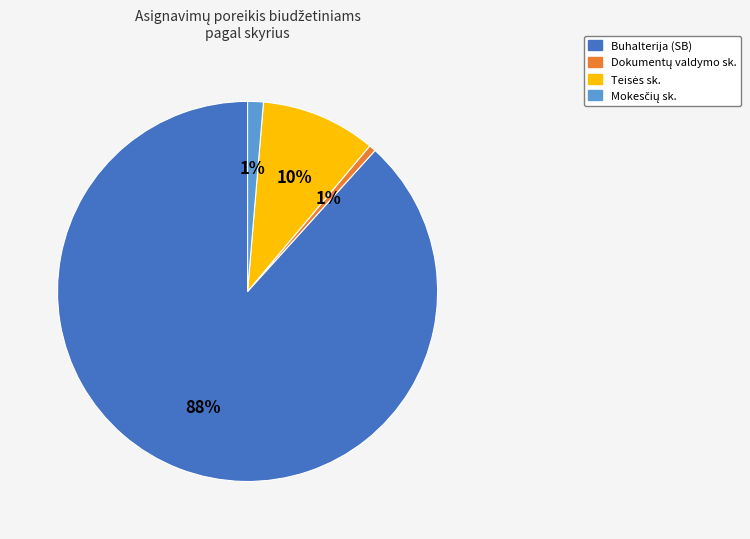

To the nearest percent, what portion does Buhalterija (SB) represent?

88%